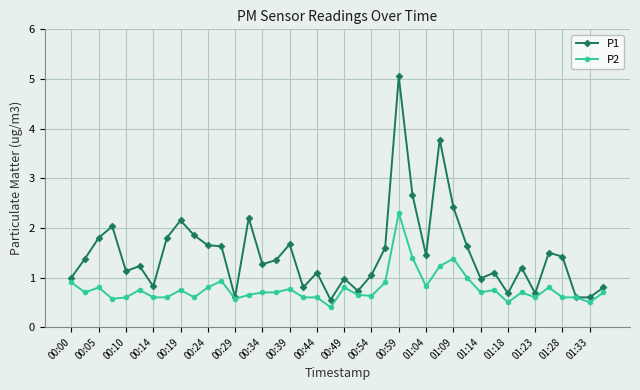

What is the highest value of the P2 series?

2.3